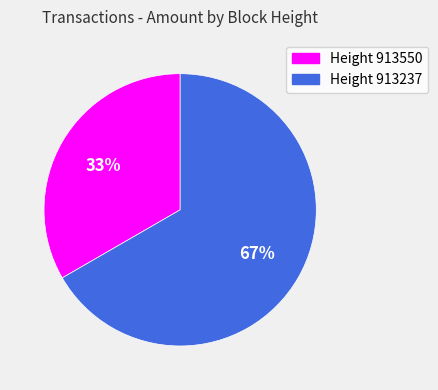

Does any single category account for the majority?

Yes